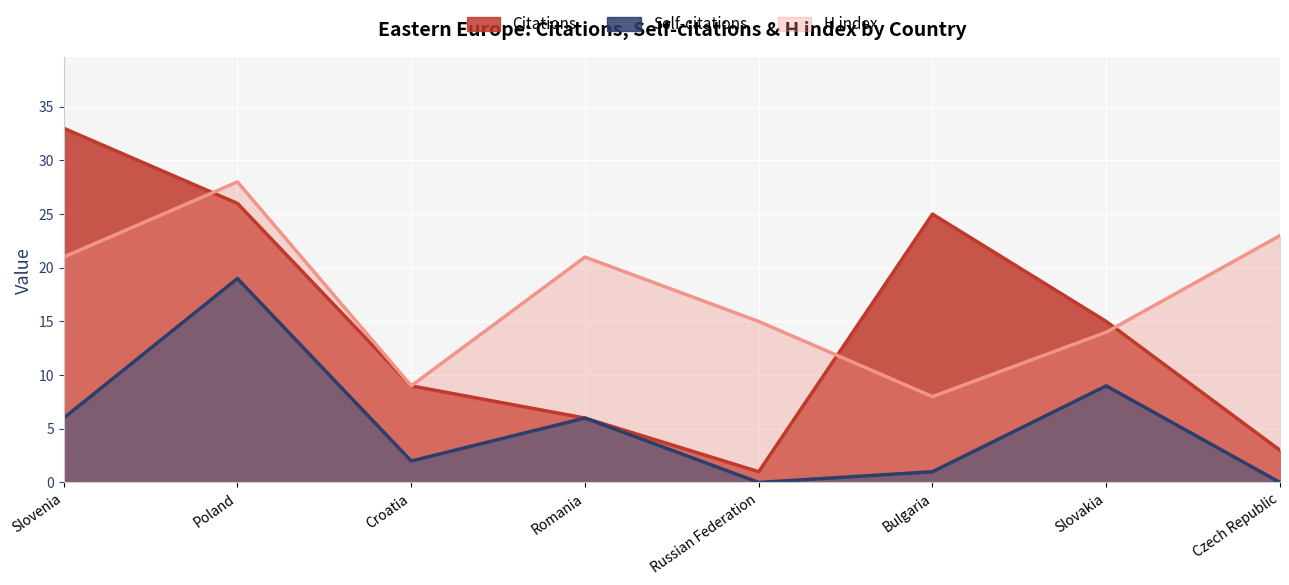

What is the total value across all series at Poland?

73